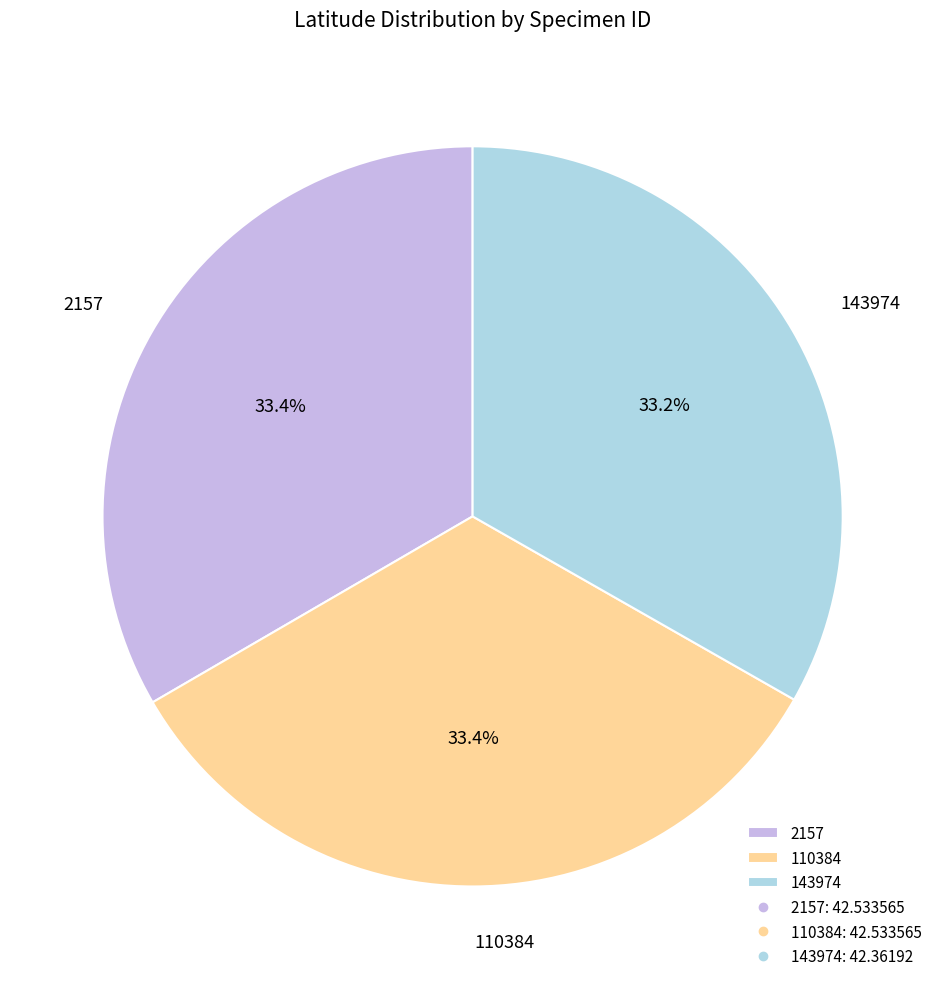

Is there a majority slice in this chart?

No